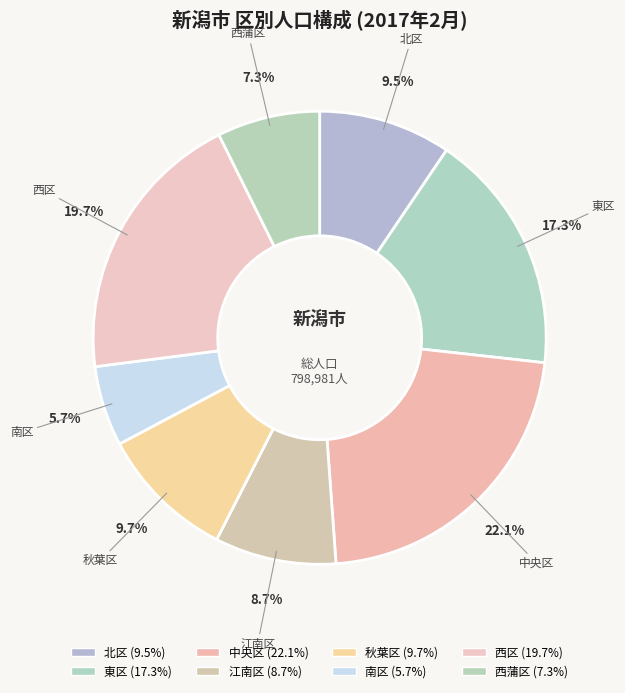

To the nearest percent, what percentage of the pie is 江南区?

9%